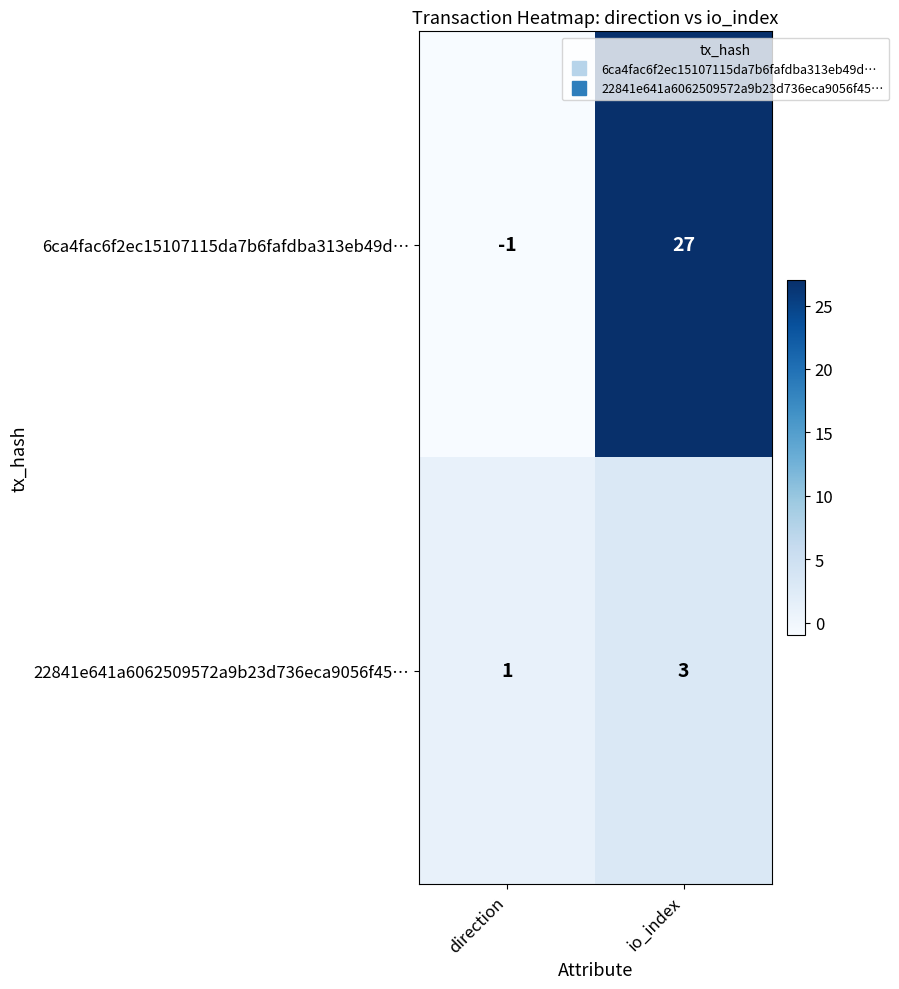

What is the spread (max minus min) of values at direction?

2